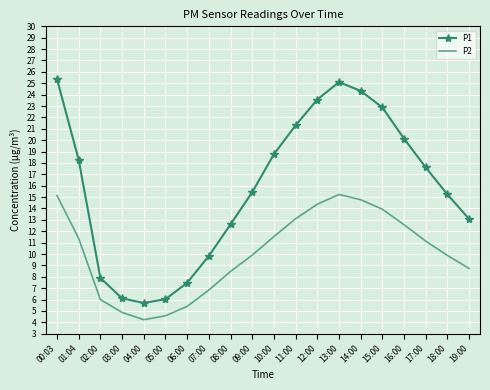

True or false: P2 and P1 intersect in this chart.

False